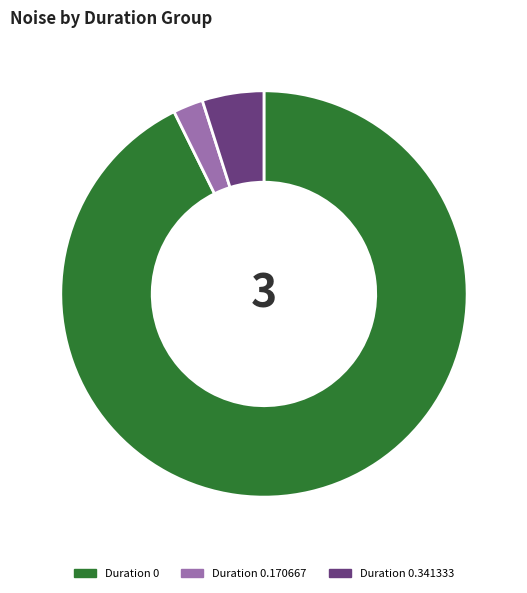

Is the sum of Duration 0 and Duration 0.170667 greater than half?

Yes